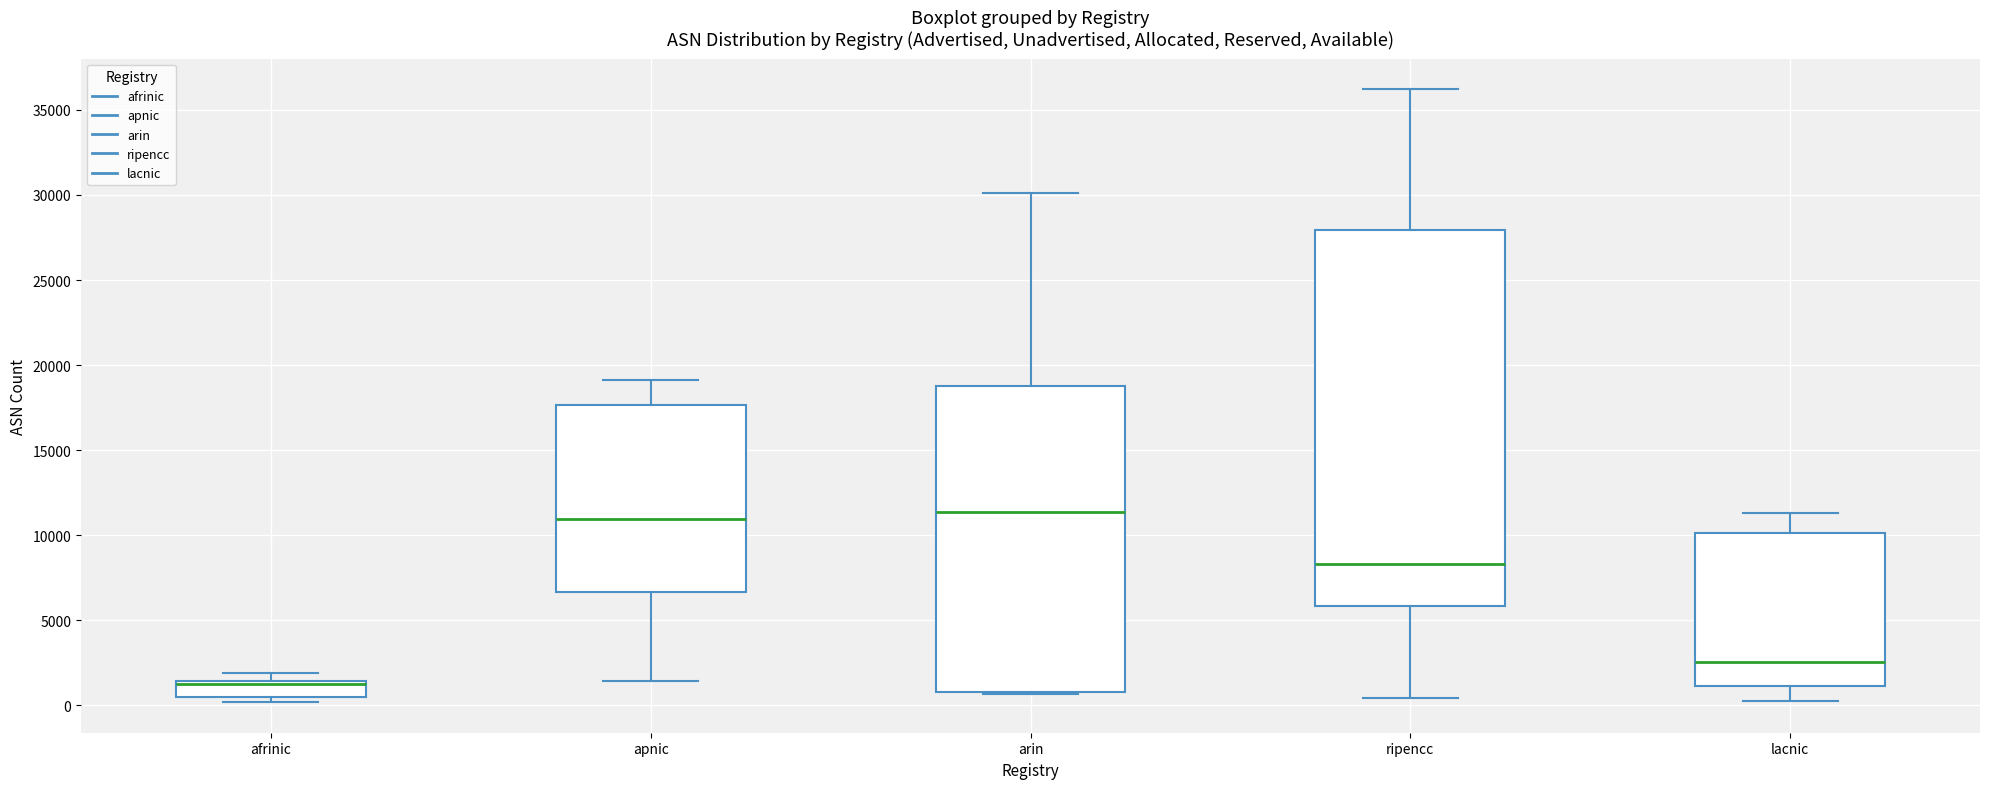

Reading left to right, transcribe this box plot: for each box, give where its median line is, the range the box spans, and where its two whiskers end, as read against the y-axis. The values are not printed on the chart, so give them approximately, as read against the axis.

afrinic: median 1000, box 500 to 1500, whiskers 0 to 2000
apnic: median 11000, box 6500 to 17500, whiskers 1500 to 19000
arin: median 11500, box 1000 to 19000, whiskers 500 to 30000
ripencc: median 8500, box 6000 to 28000, whiskers 500 to 36000
lacnic: median 2500, box 1000 to 10000, whiskers 0 to 11500